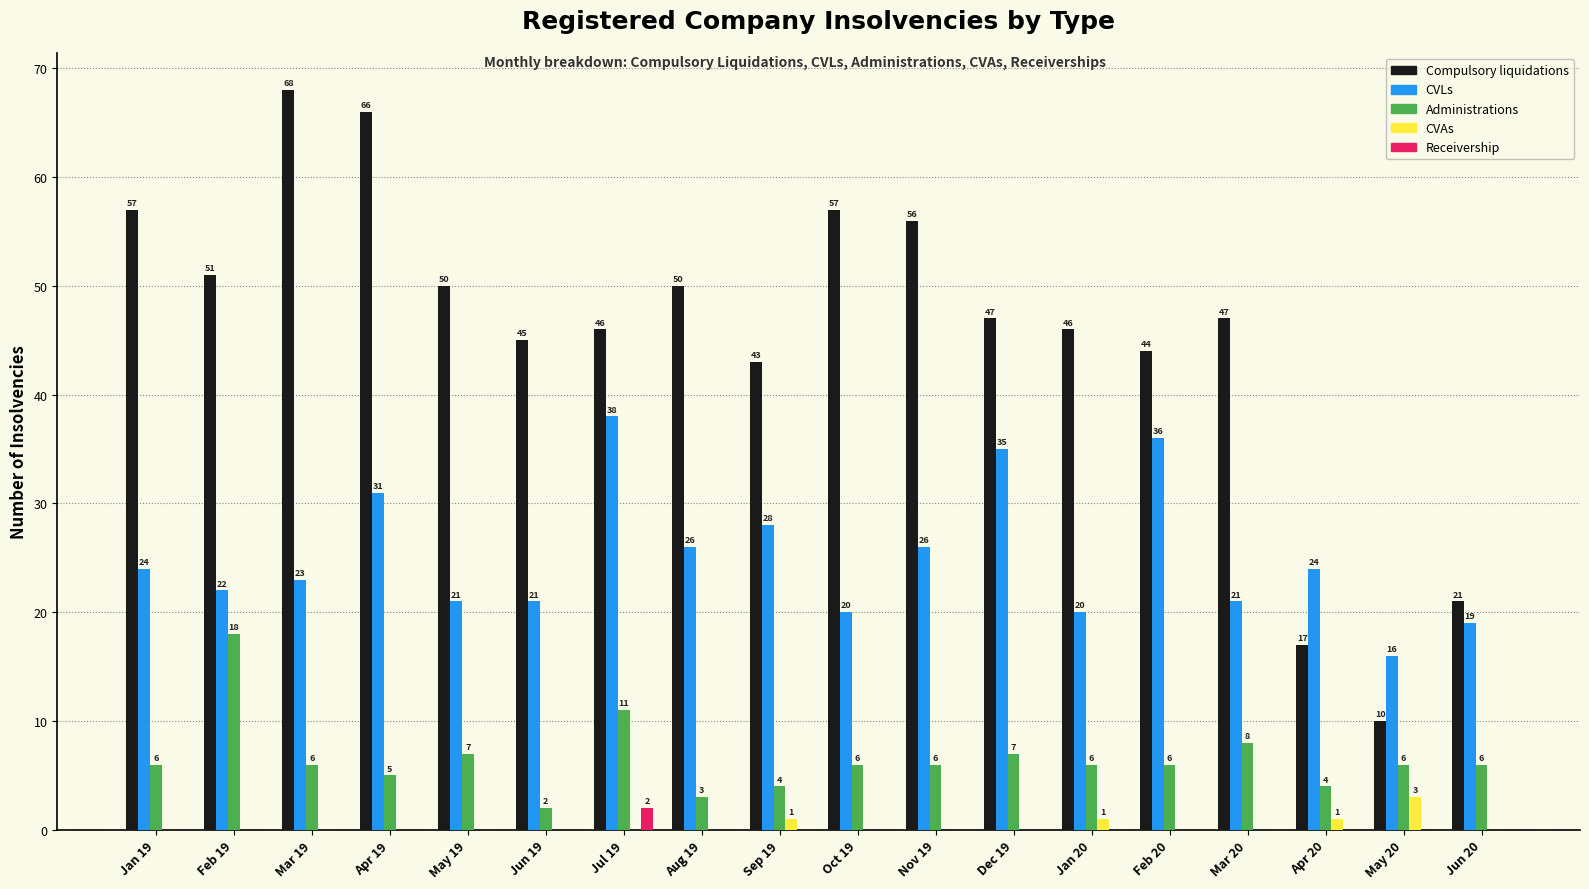

How many Receivership values are between 0 and 1?

17